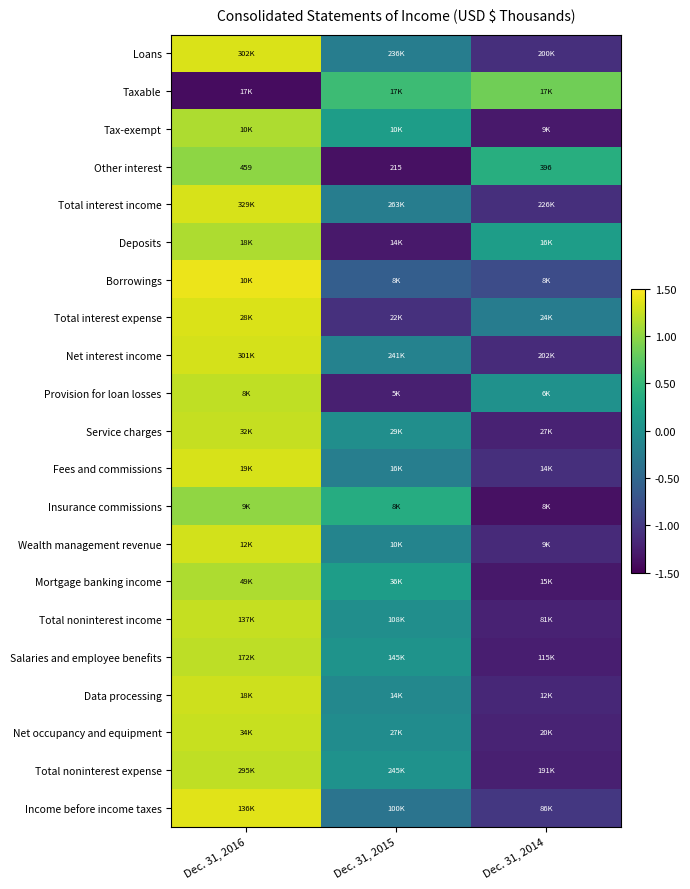

The Insurance commissions series shows 1.0 at Dec. 31, 2016. True or false?

True